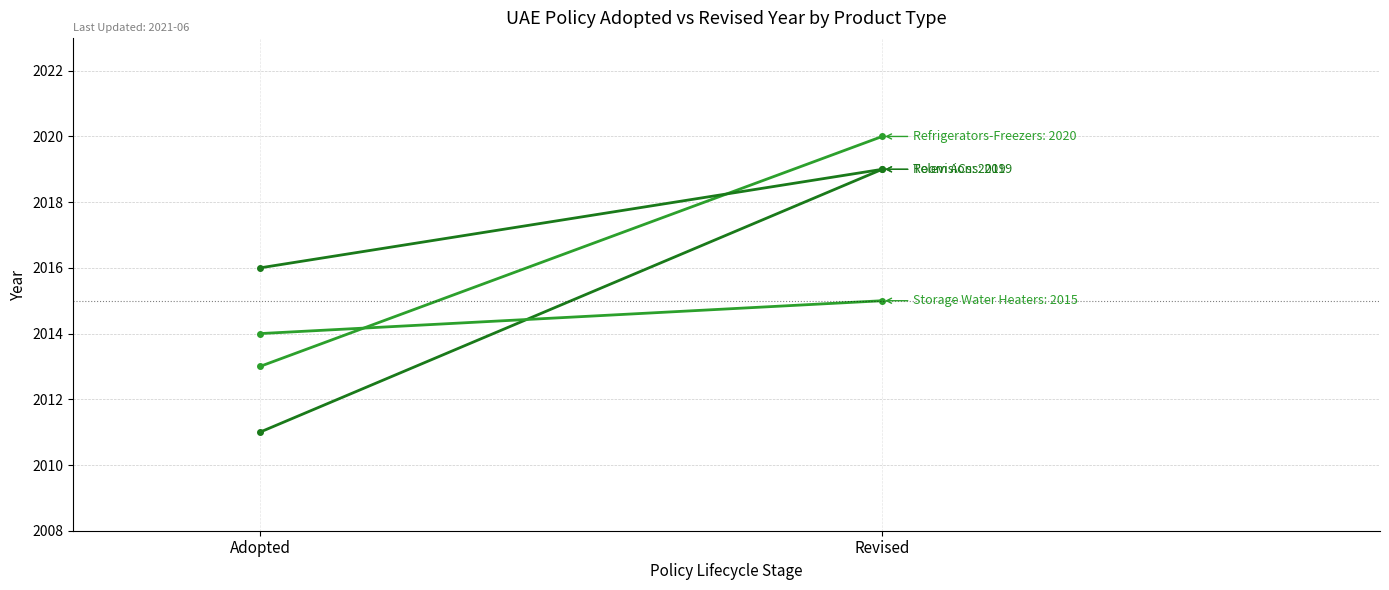

Which series has the largest total across all categories?

Televisions